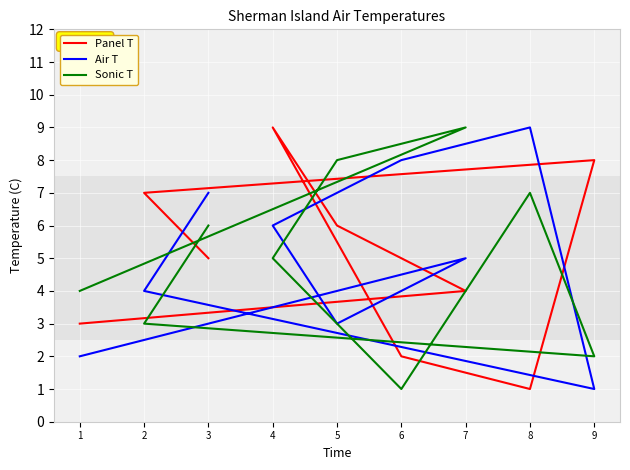

Rank the categories by Air T value from lowest to highest.

9, 1, 5, 2, 7, 4, 3, 6, 8